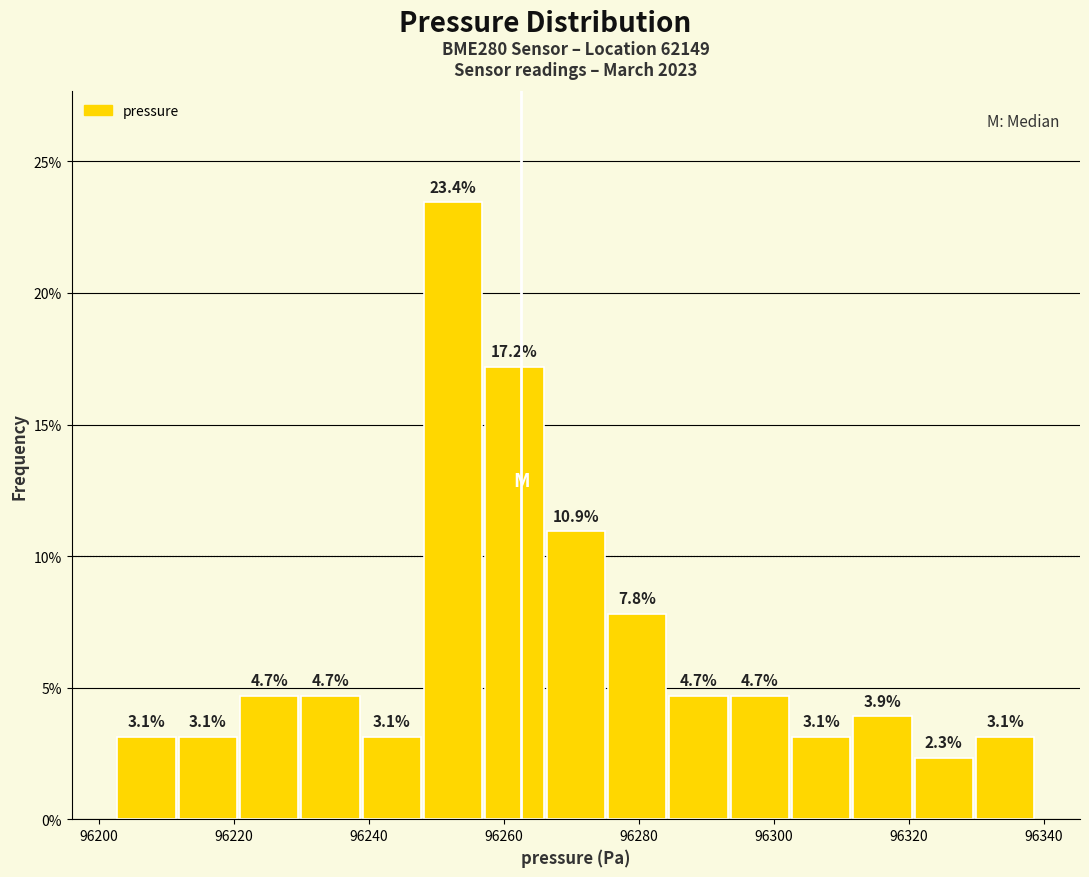

How tall is the bar that spans 96302 to 96312 on the x-axis? The bar edges are not printed on the chart, so give them approximately, as read against the axis.

3.1